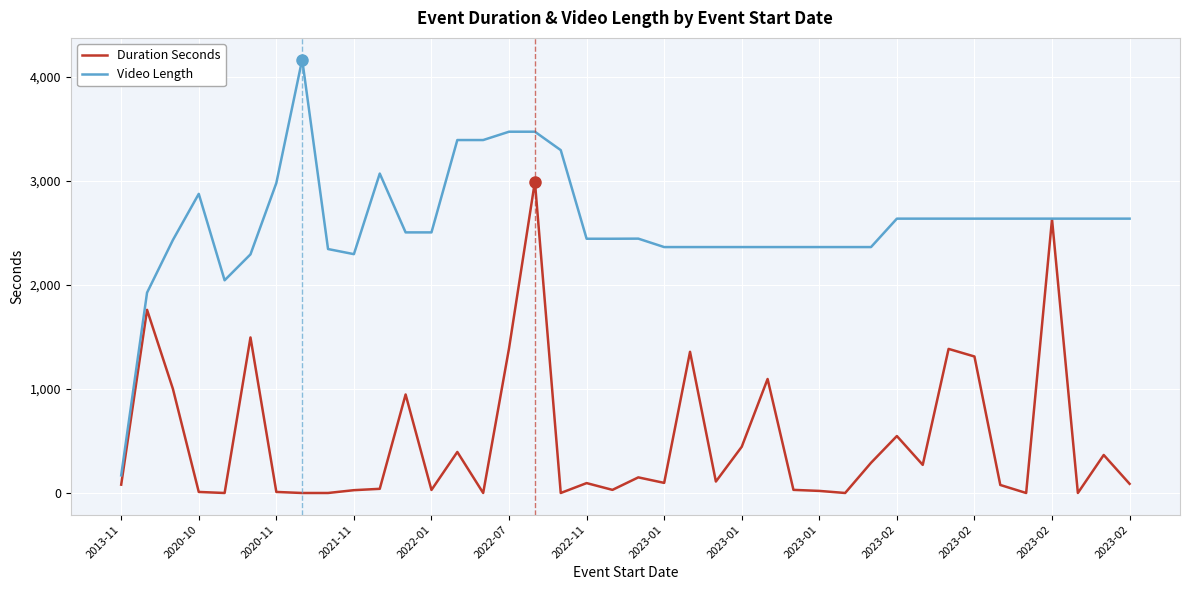

Which series has the widest spread of values?

Video Length